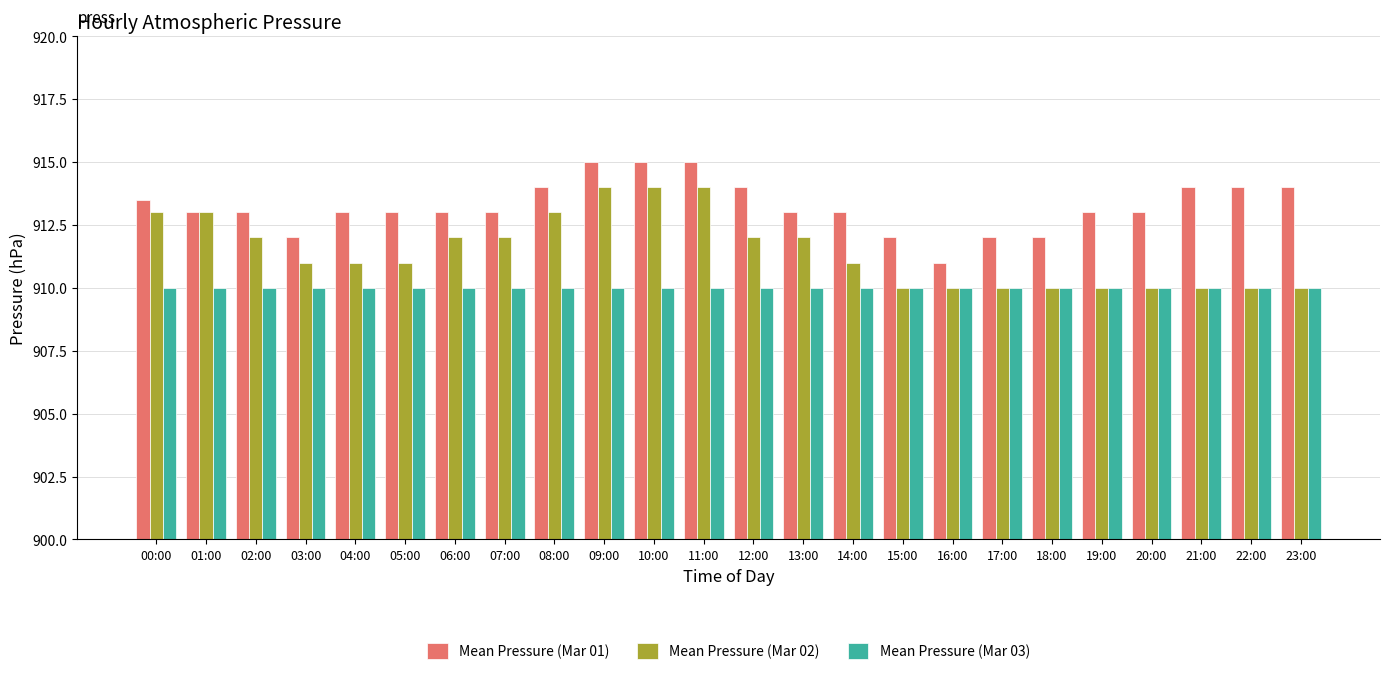

Reading left to right, list all the values displayed in this chart.

Mean Pressure (Mar 01): 00:00=913.5	01:00=913.0	02:00=913.0	03:00=912.0	04:00=913.0	05:00=913.0	06:00=913.0	07:00=913.0	08:00=914.0	09:00=915.0	10:00=915.0	11:00=915.0	12:00=914.0	13:00=913.0	14:00=913.0	15:00=912.0	16:00=911.0	17:00=912.0	18:00=912.0	19:00=913.0	20:00=913.0	21:00=914.0	22:00=914.0	23:00=914.0
Mean Pressure (Mar 02): 00:00=913.0	01:00=913.0	02:00=912.0	03:00=911.0	04:00=911.0	05:00=911.0	06:00=912.0	07:00=912.0	08:00=913.0	09:00=914.0	10:00=914.0	11:00=914.0	12:00=912.0	13:00=912.0	14:00=911.0	15:00=910.0	16:00=910.0	17:00=910.0	18:00=910.0	19:00=910.0	20:00=910.0	21:00=910.0	22:00=910.0	23:00=910.0
Mean Pressure (Mar 03): 00:00=910.0	01:00=910.0	02:00=910.0	03:00=910.0	04:00=910.0	05:00=910.0	06:00=910.0	07:00=910.0	08:00=910.0	09:00=910.0	10:00=910.0	11:00=910.0	12:00=910.0	13:00=910.0	14:00=910.0	15:00=910.0	16:00=910.0	17:00=910.0	18:00=910.0	19:00=910.0	20:00=910.0	21:00=910.0	22:00=910.0	23:00=910.0